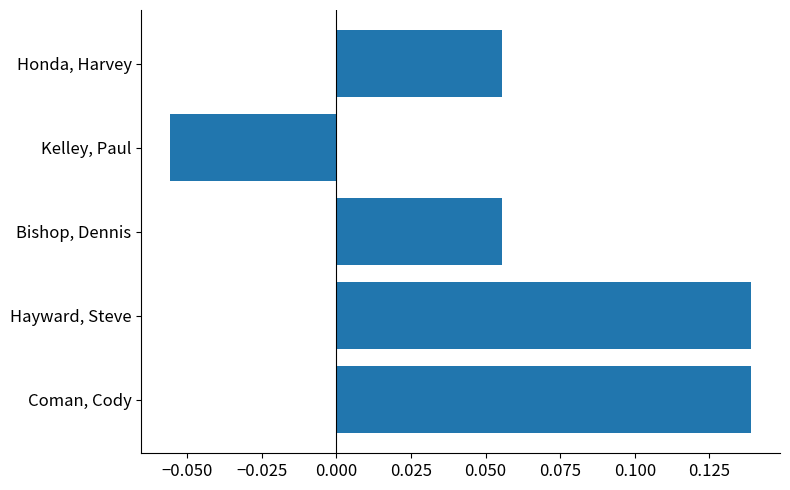

What is the change in value from Kelley, Paul to Honda, Harvey?

+0.1